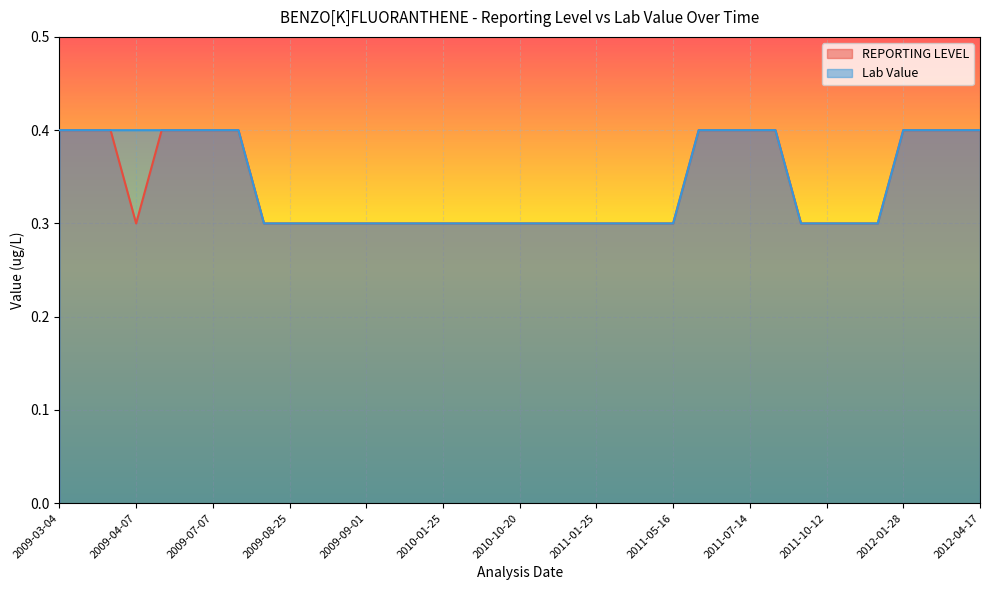

True or false: REPORTING LEVEL and Lab Value intersect in this chart.

False